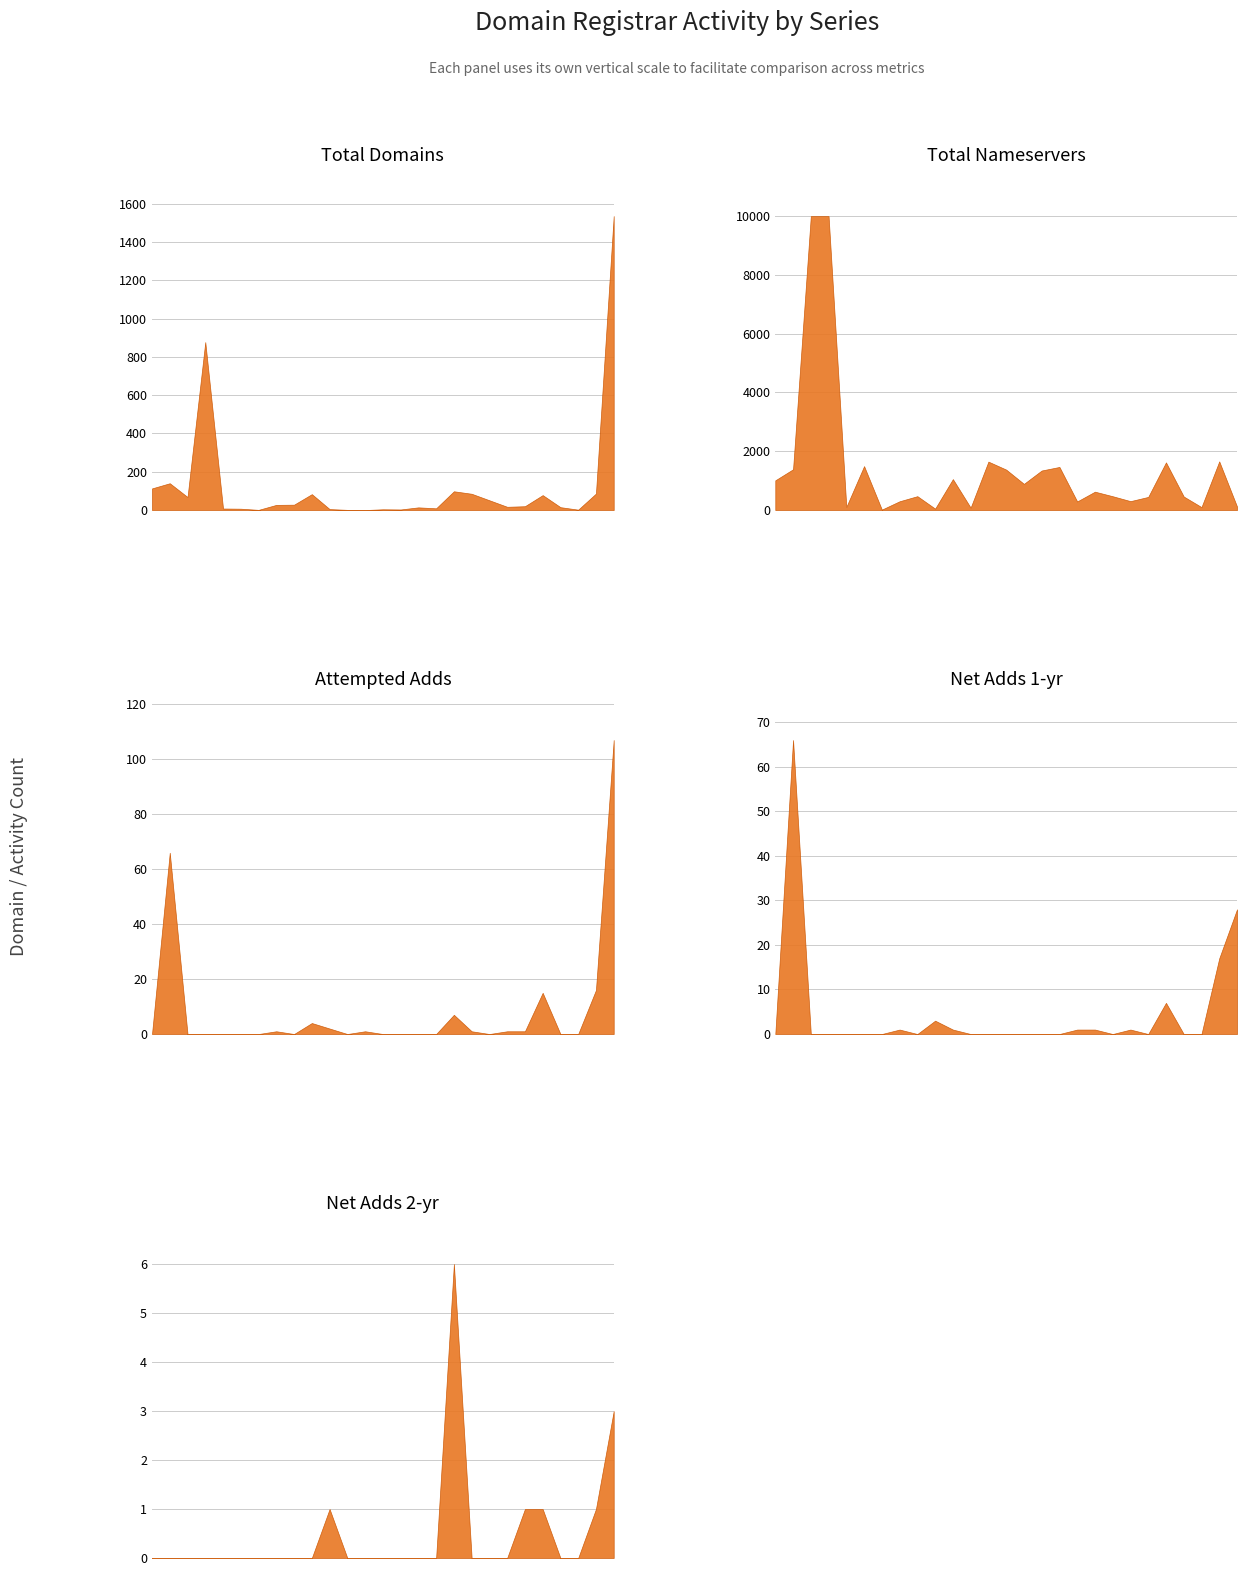

The value of net-adds-2-yr at 5 is 0. True or false?

True